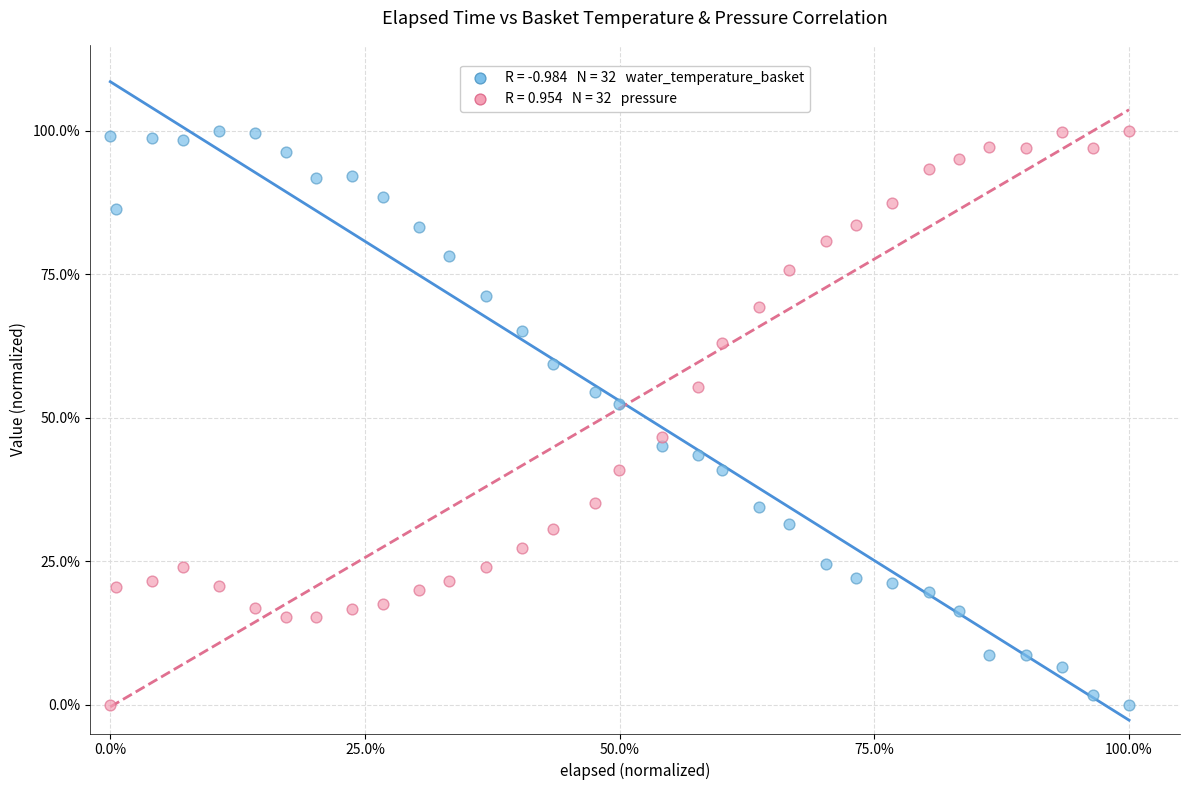

Across all data points, what is the range of X values (max minus min)?

100.0